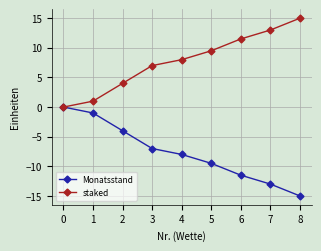

How many lines are shown in the chart?

2